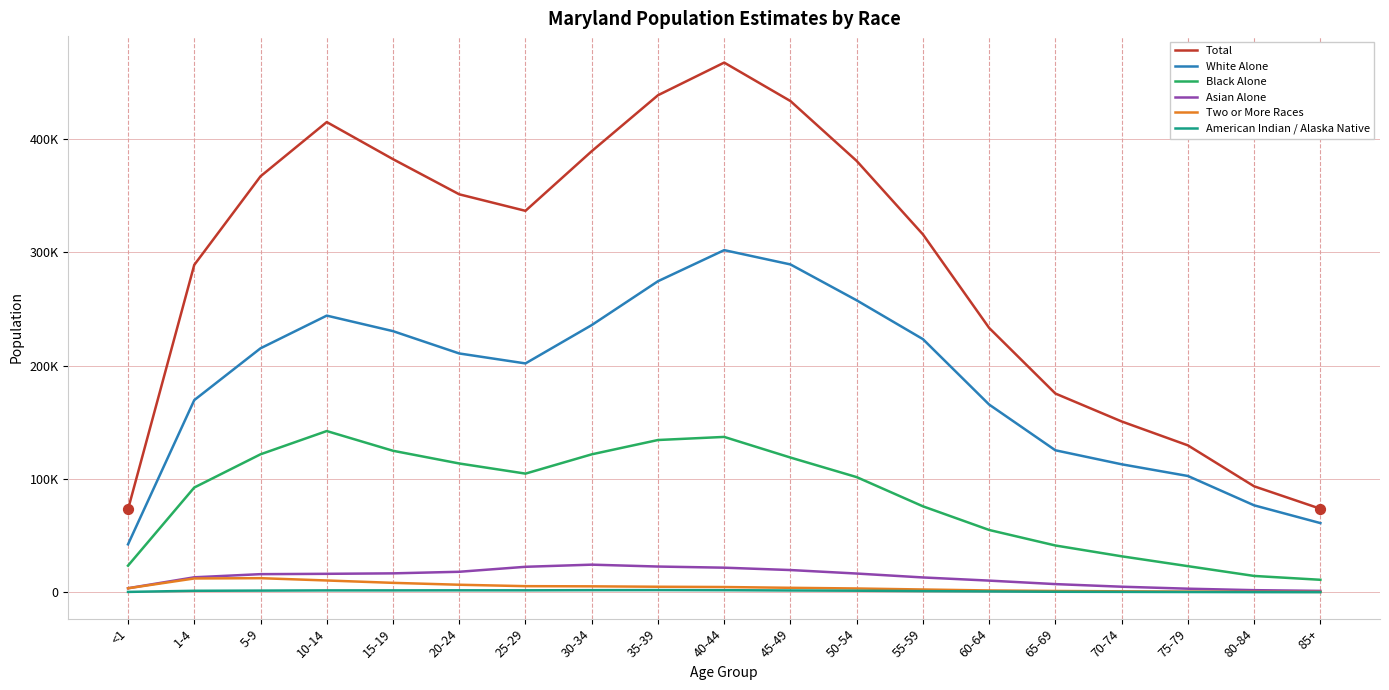

What are all the series names shown in the legend?

Total, White Alone, Black Alone, Asian Alone, Two or More Races, American Indian / Alaska Native